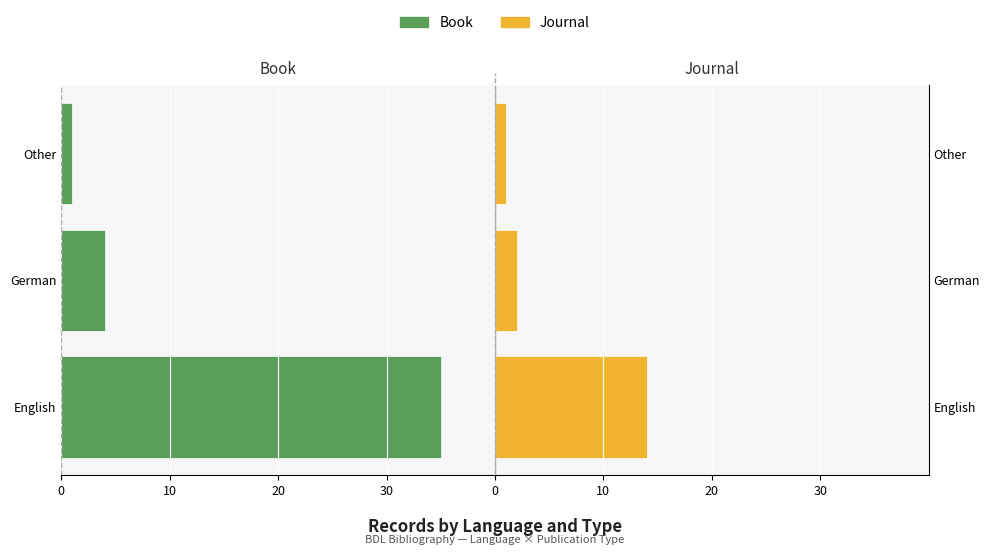

The Book series shows -1 at German. True or false?

False